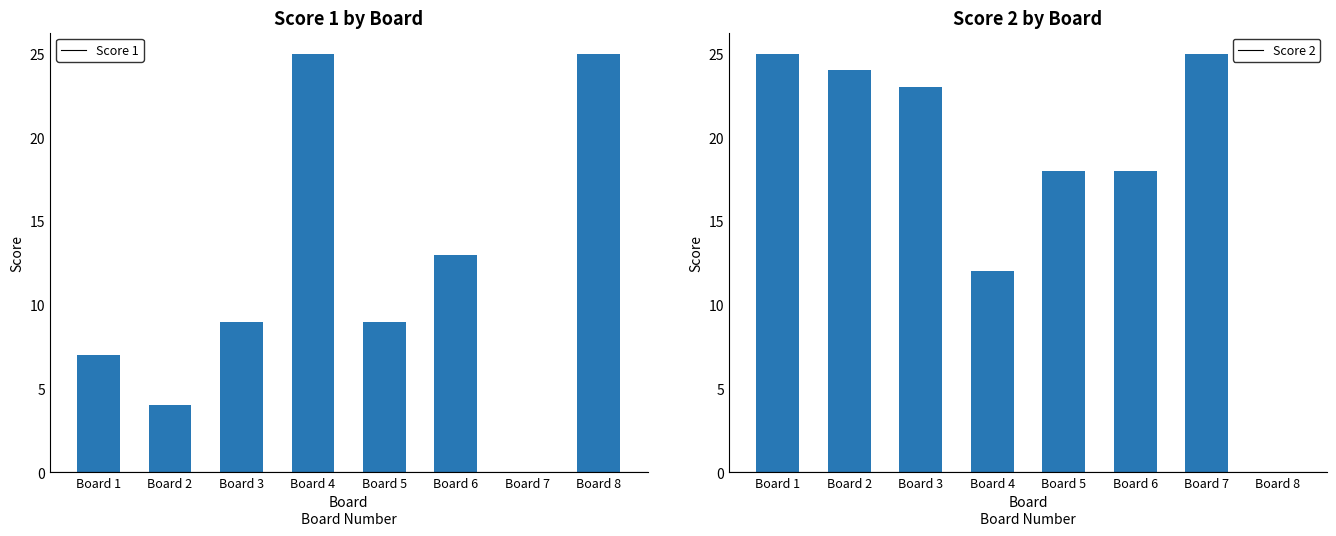

What is the sum of the Score 1 values at Board 3 and Board 2?

13